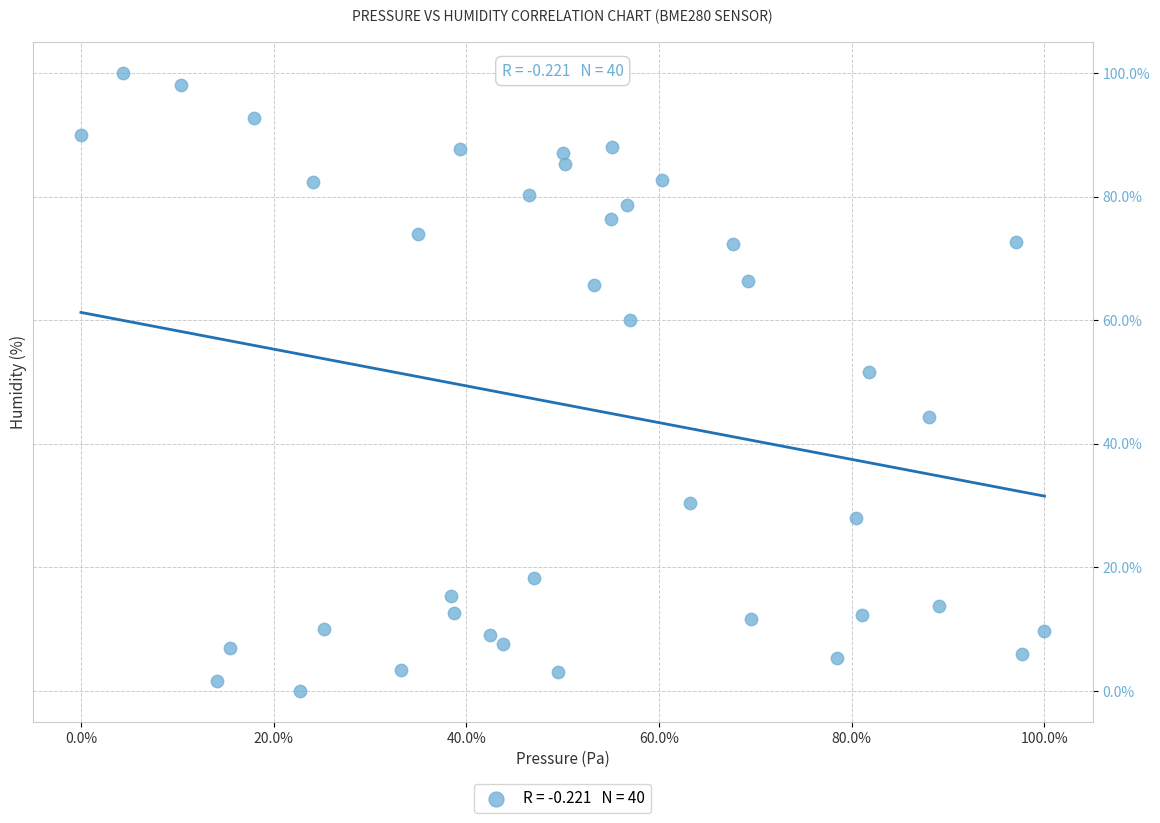

What Y value in the scatter plot is closest to 50?

51.7